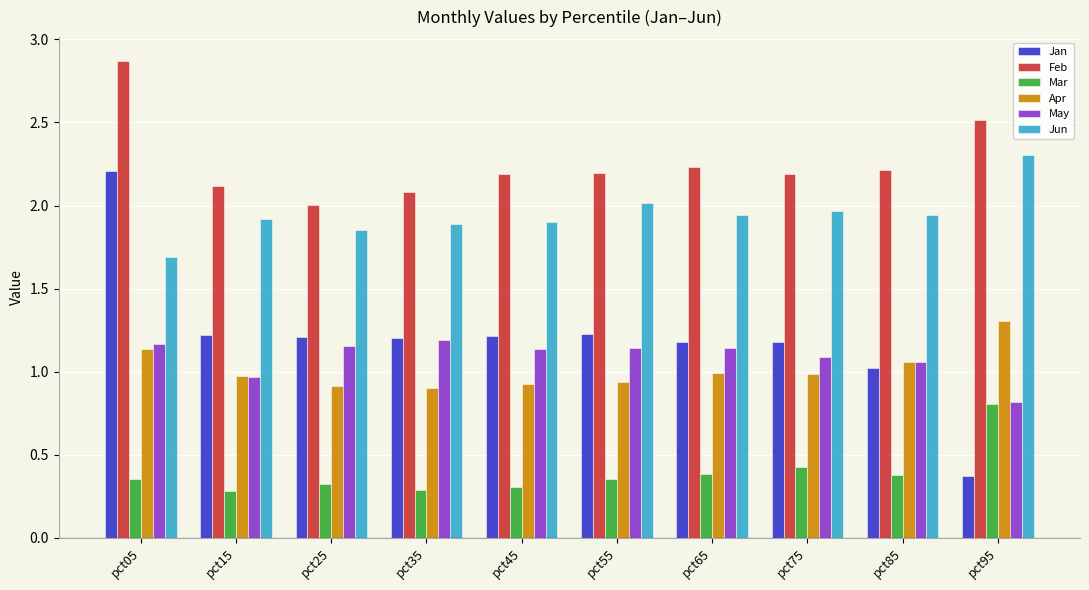

Are the bars horizontal?

No